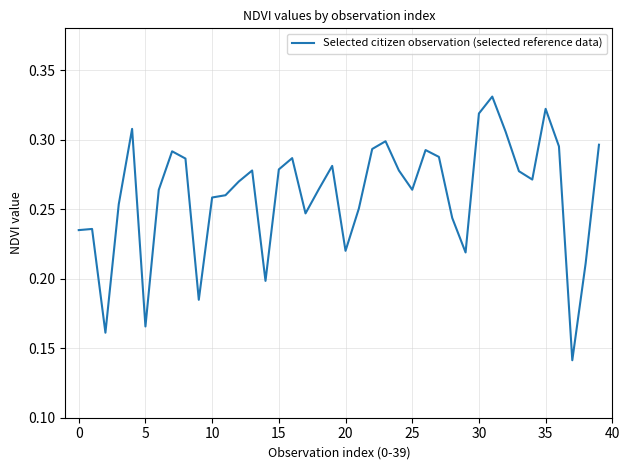

Does the chart have visible grid lines?

Yes